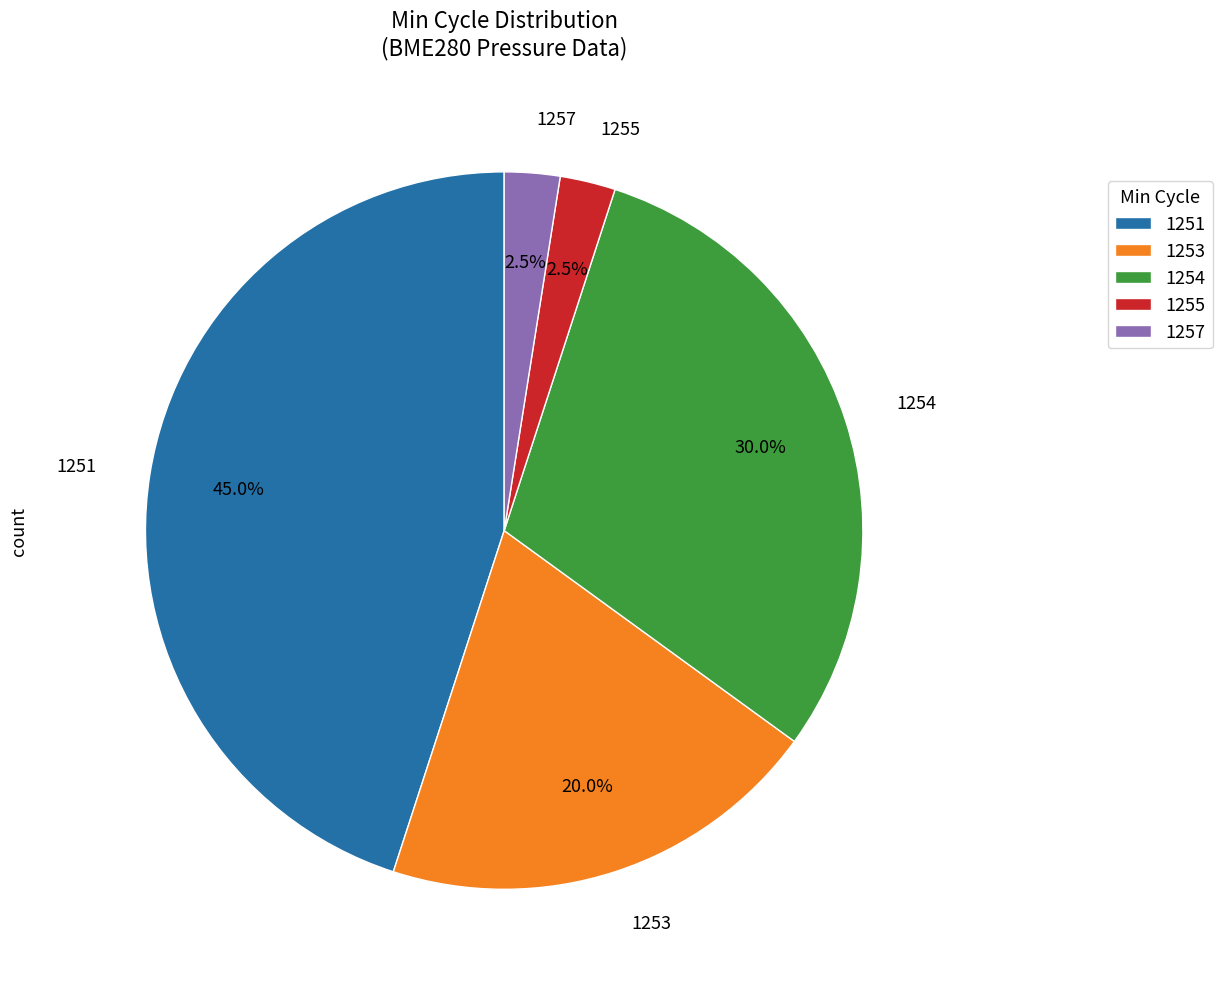

To the nearest percent, what percentage of the pie is 1254?

30%